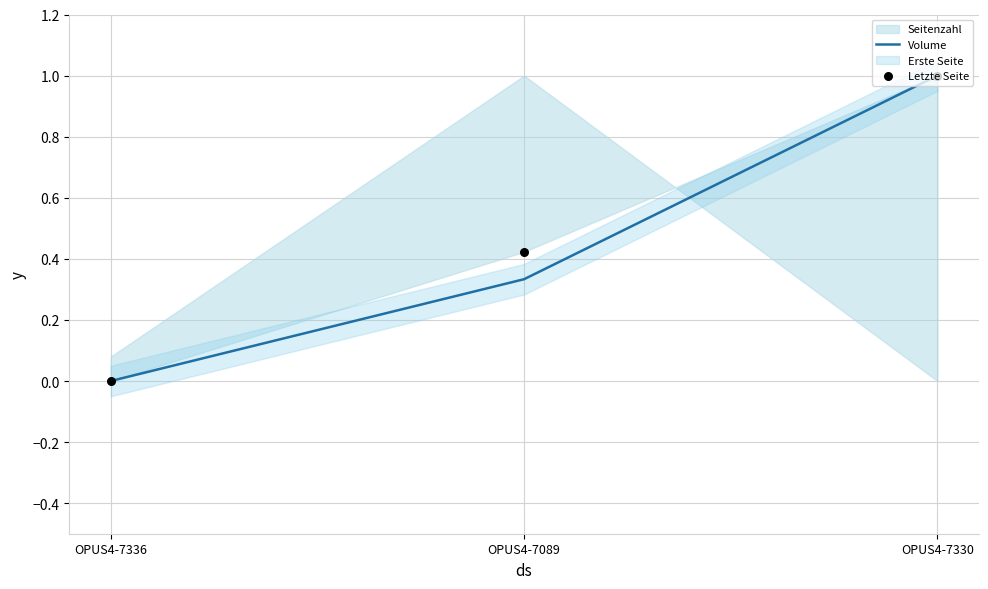

At how many categories does at least one series exceed 0?

2